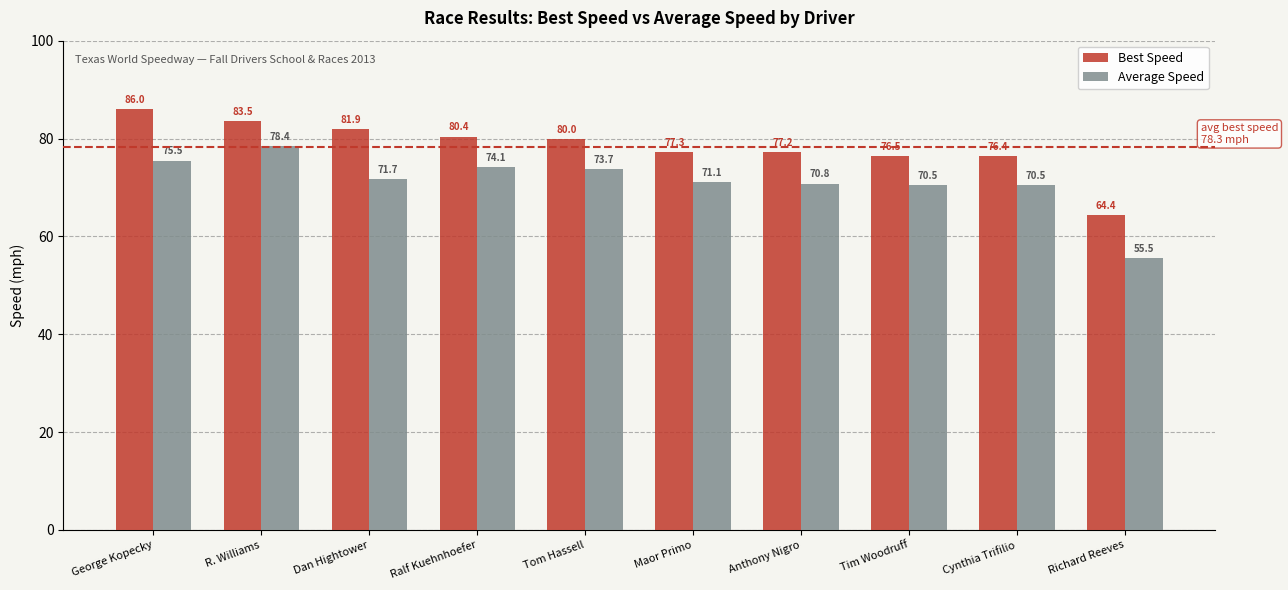

At which label does Average Speed first exceed 71?

George Kopecky